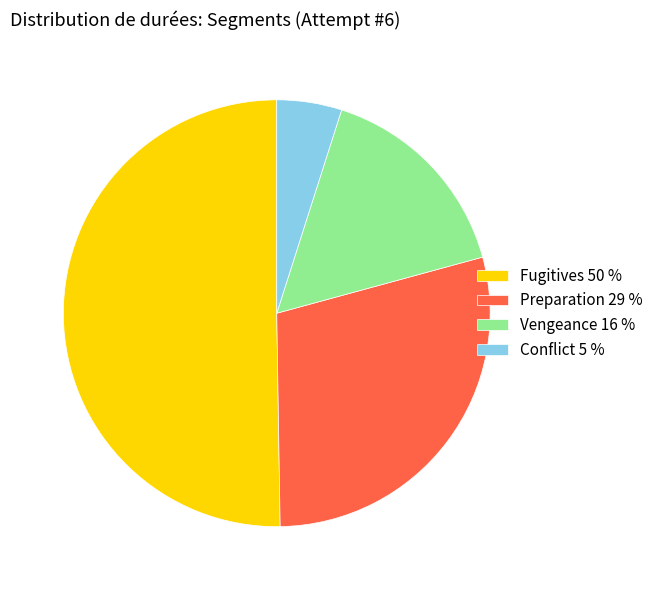

Which category has the biggest portion of the pie?

Fugitives